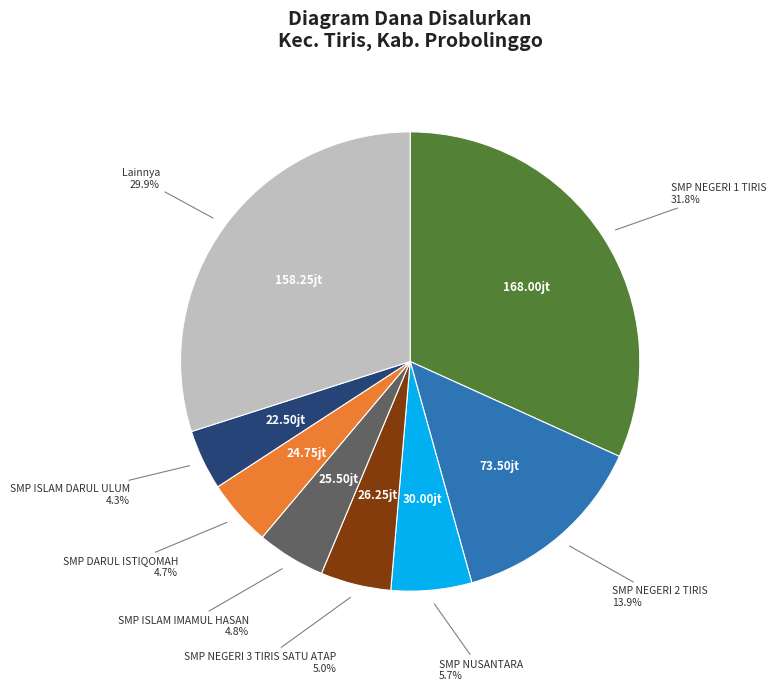

Is there a majority slice in this chart?

No